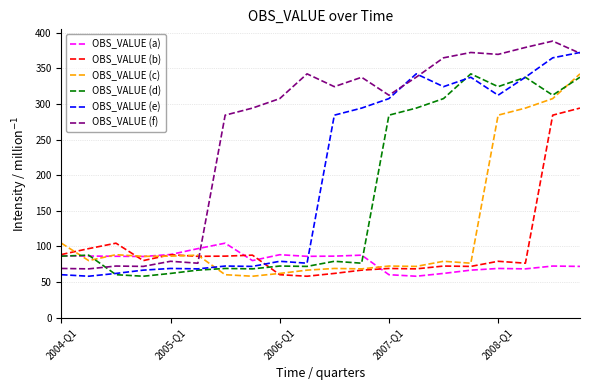

What is the maximum value shown in the chart?

388.1